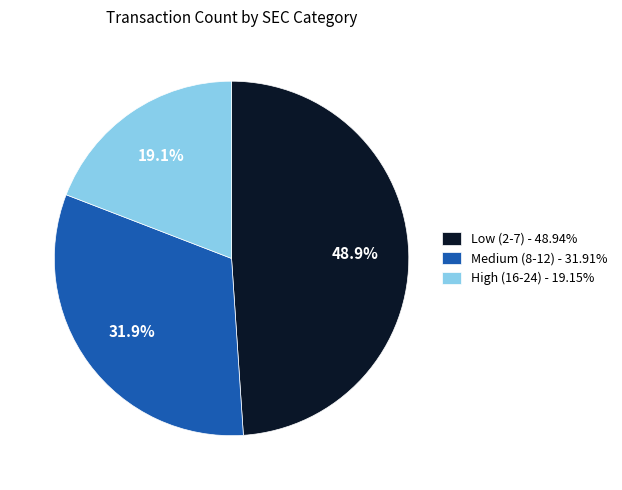

Combined, do Low (2-7) - 48.94% and High (16-24) - 19.15% account for over 50%?

Yes